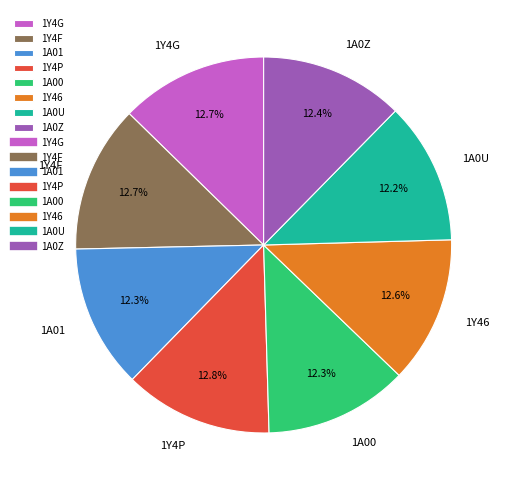

Count the number of slices in the pie.

8